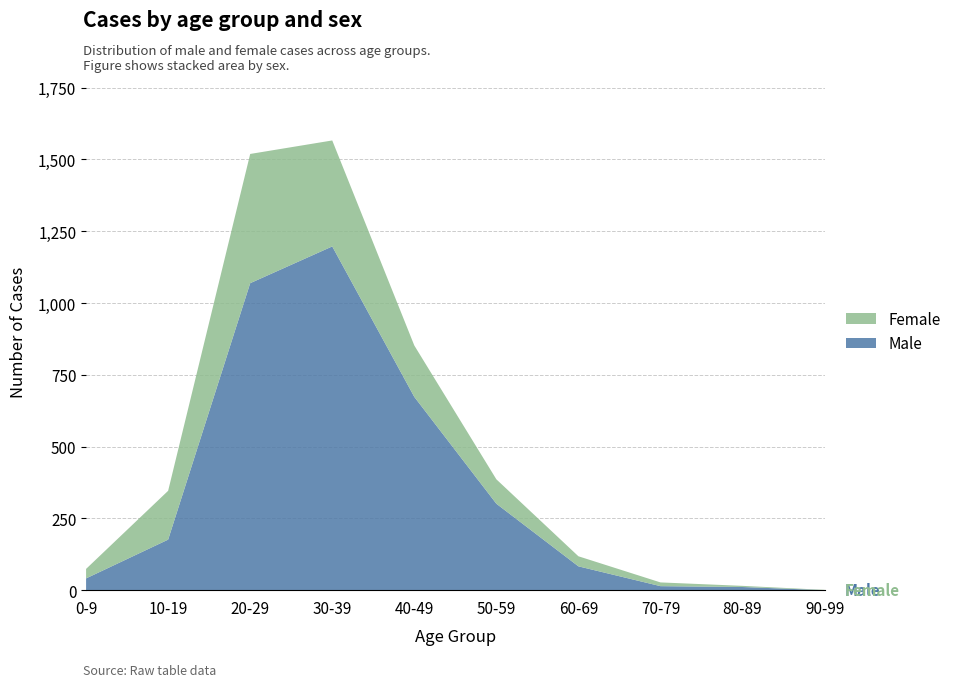

Reading right to left, what are all the values shown in this chart?

Male: 90-99=0	80-89=11	70-79=14	60-69=83	50-59=301	40-49=673	30-39=1197	20-29=1069	10-19=176	0-9=41
Female: 90-99=1	80-89=4	70-79=13	60-69=35	50-59=85	40-49=179	30-39=369	20-29=450	10-19=170	0-9=33